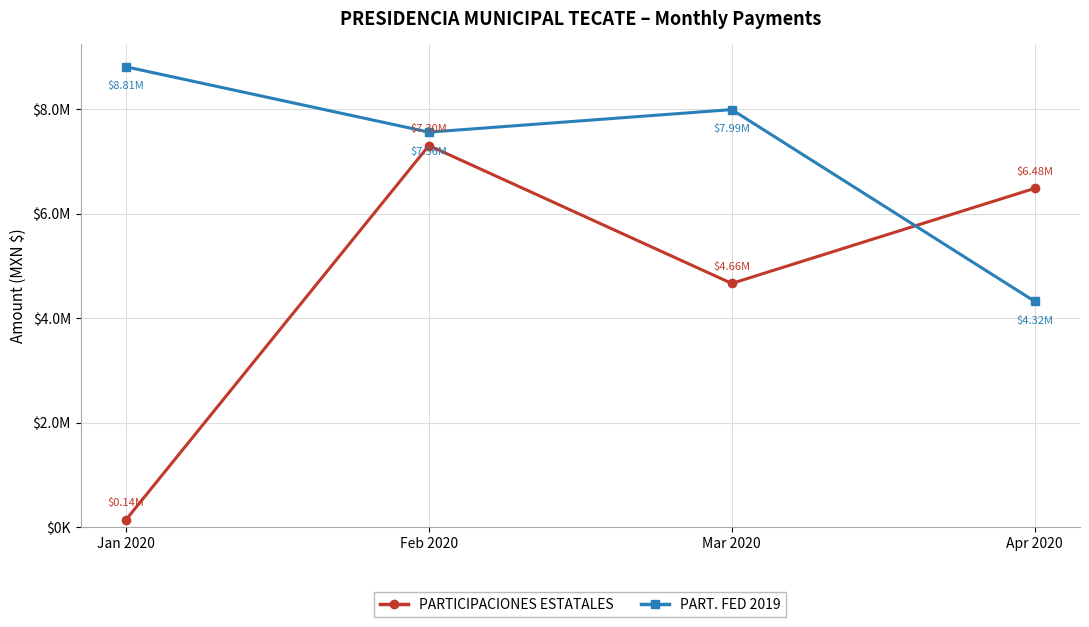

Does the chart have visible grid lines?

Yes